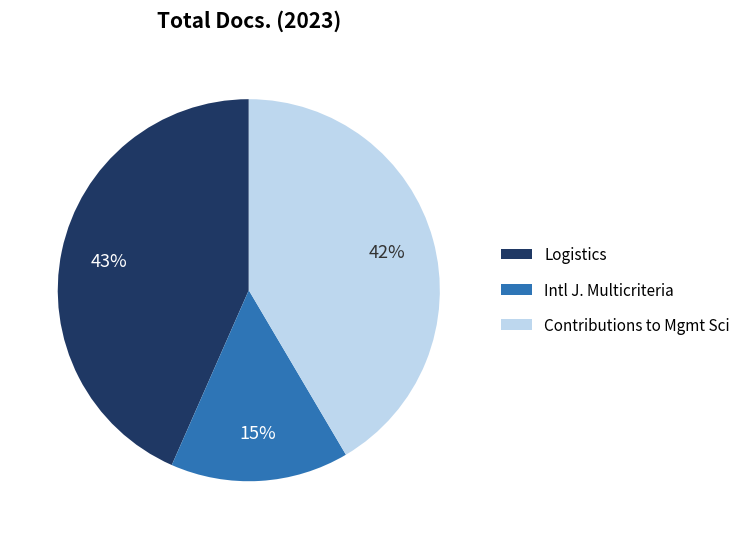

To the nearest percent, what percentage of the pie is Contributions to Mgmt Sci?

42%